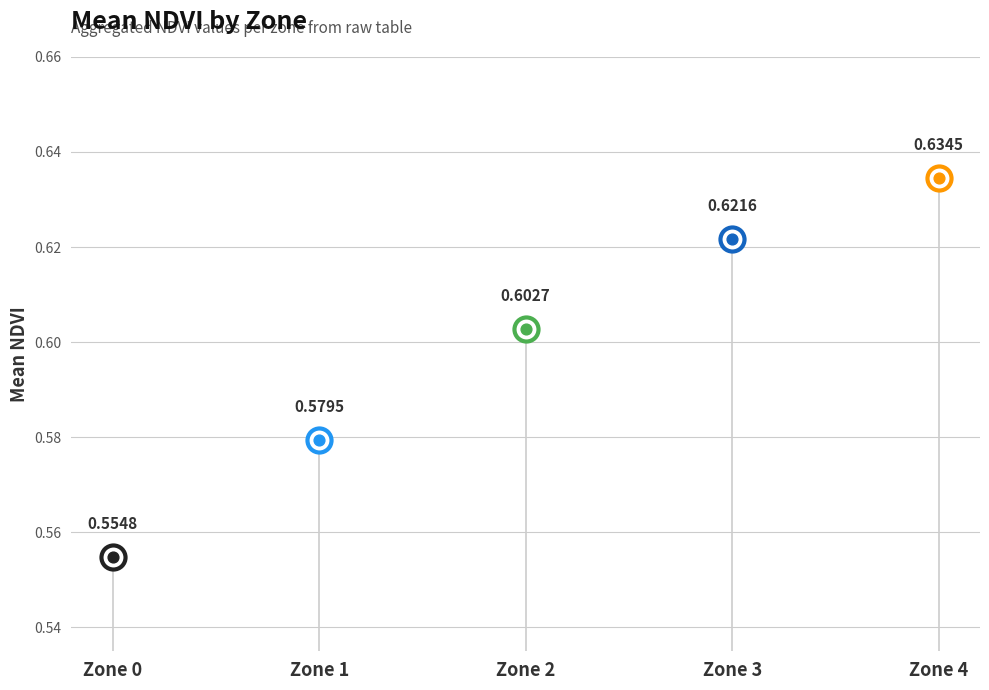

Between 3 and 0, which is larger?

3